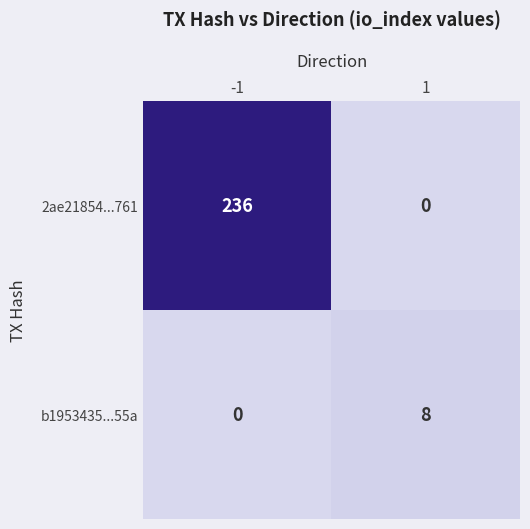

What is the total value across all series at -1?

236